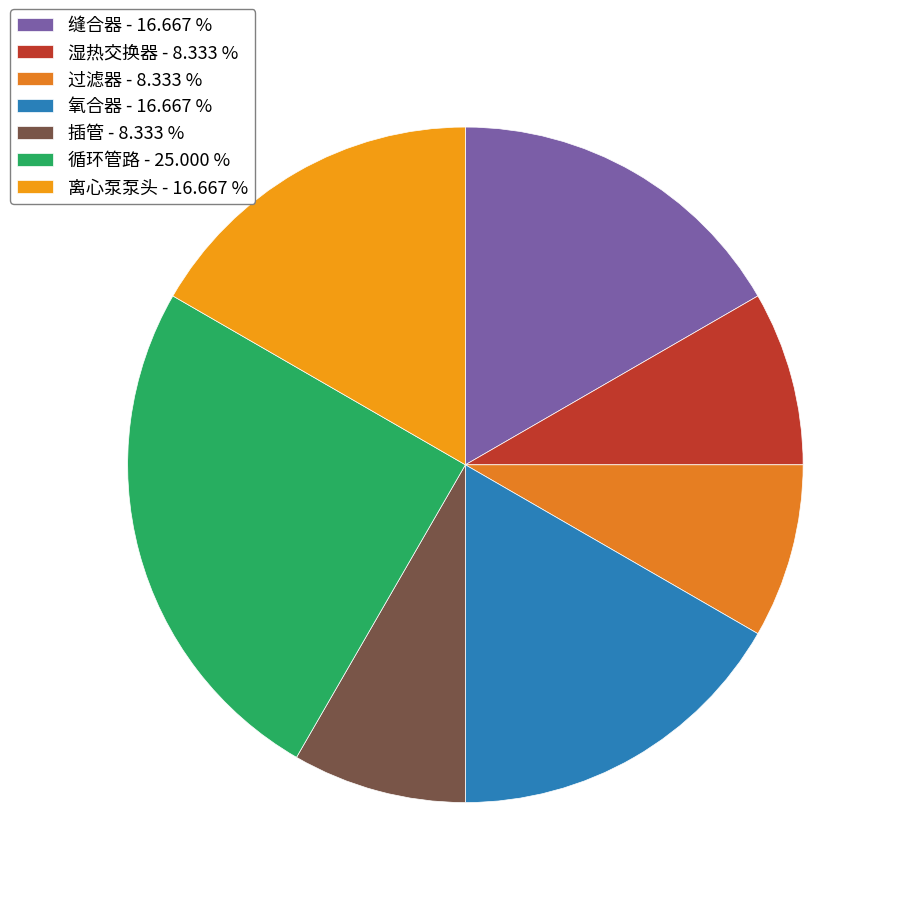

What is the total percentage of 湿热交换器 and 过滤器?

16.7%